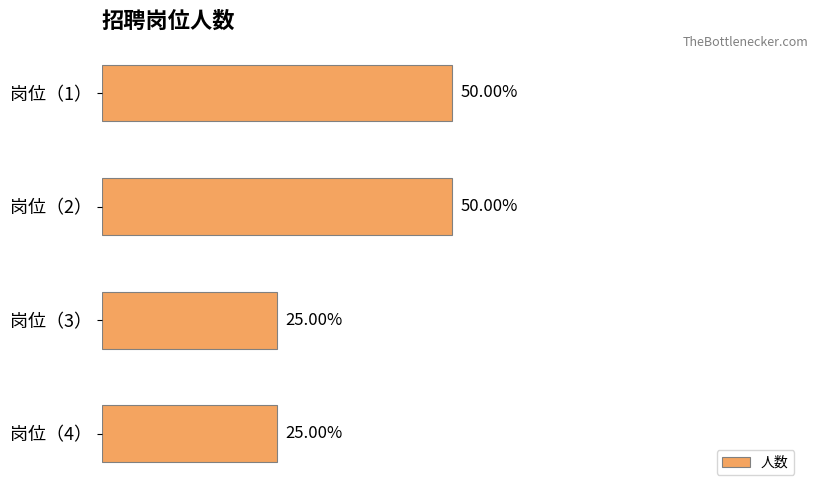

Does the chart contain any negative values?

No